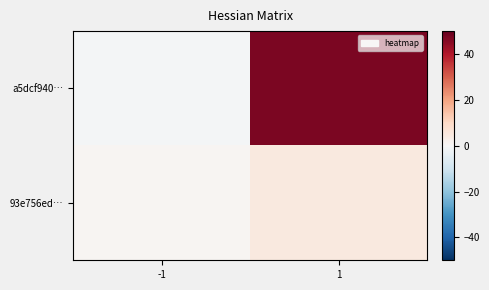

At which category is the sum across all series the highest?

1